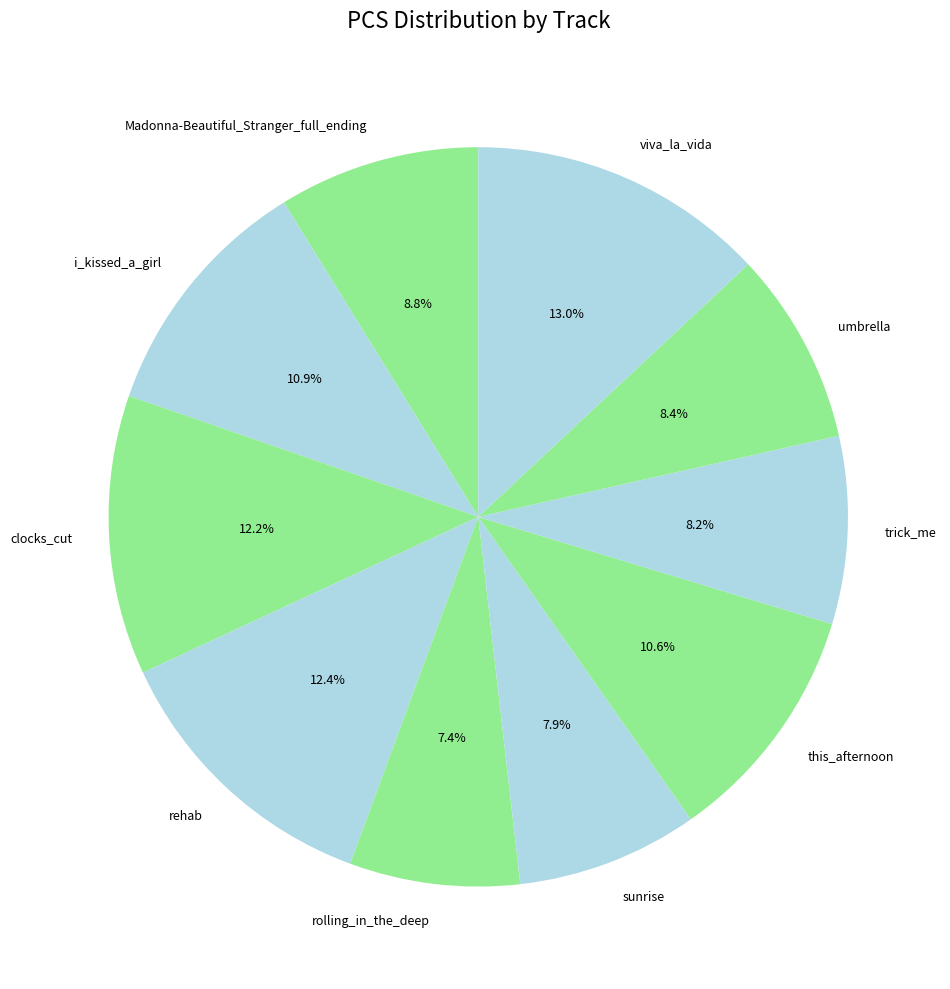

Between rehab and this_afternoon, which is larger?

rehab